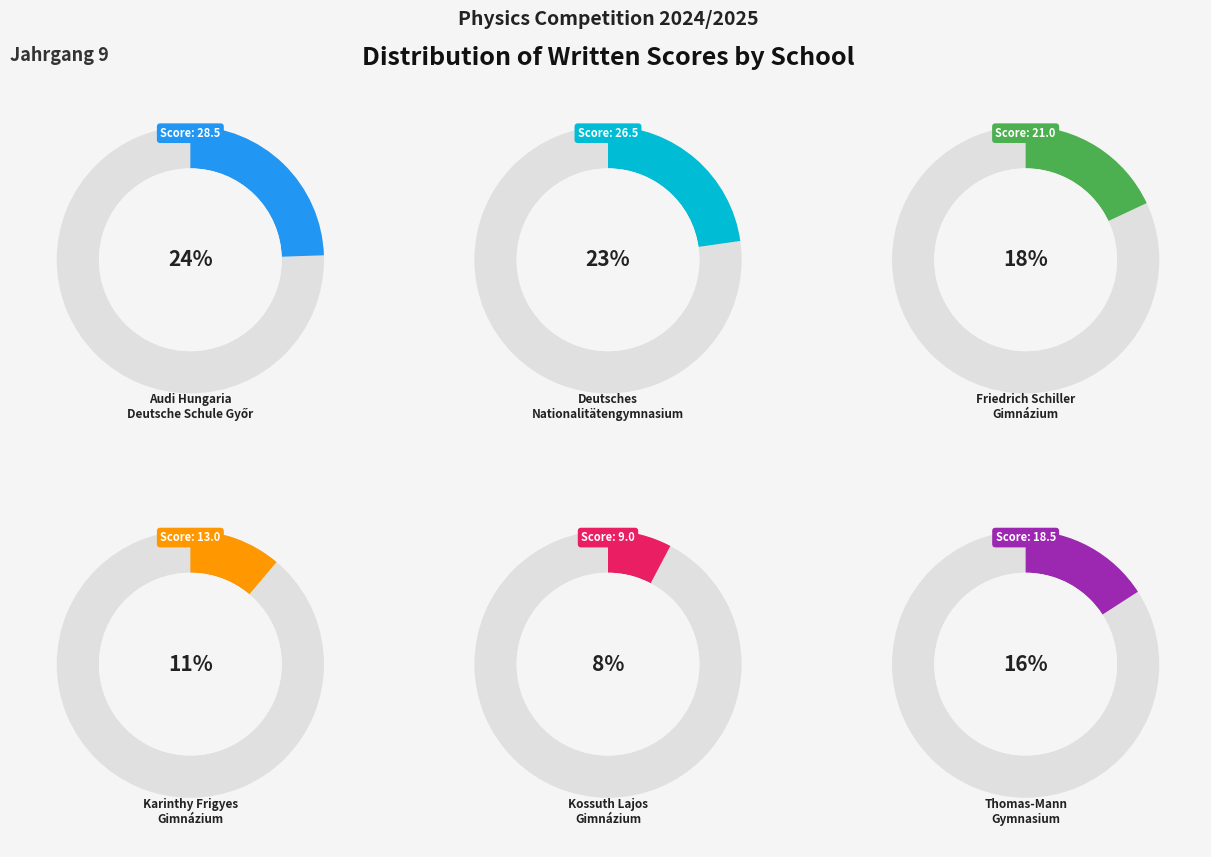

Between Audi Hungaria Deutsche Schule Győr and Karinthy Frigyes Gimnázium, which is larger?

Audi Hungaria Deutsche Schule Győr